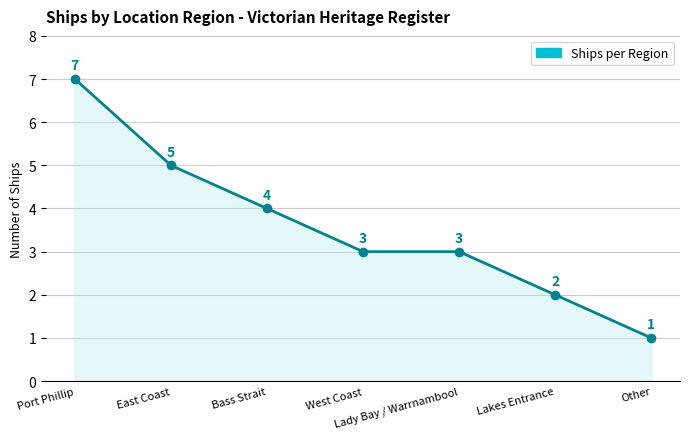

Between Lakes Entrance and Bass Strait, which is larger?

Bass Strait